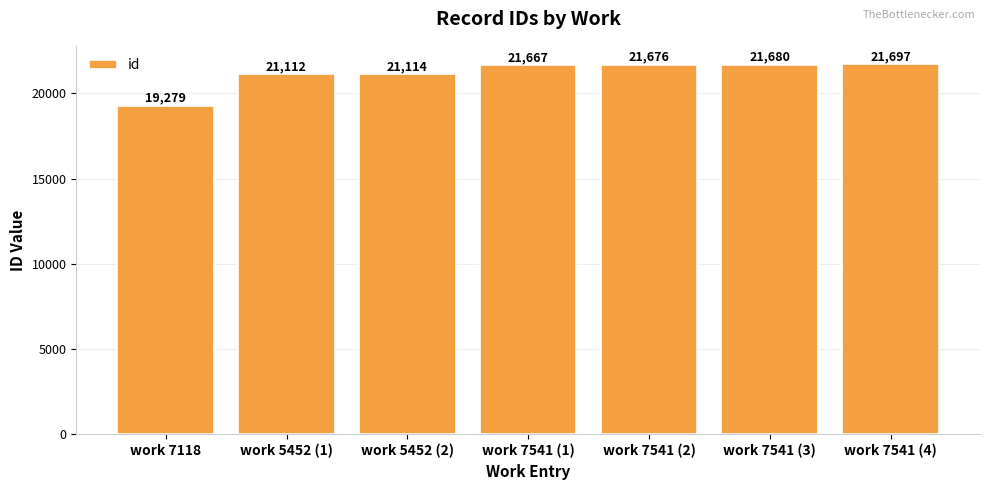

What is the label of the 7th bar from the right?

work 7118